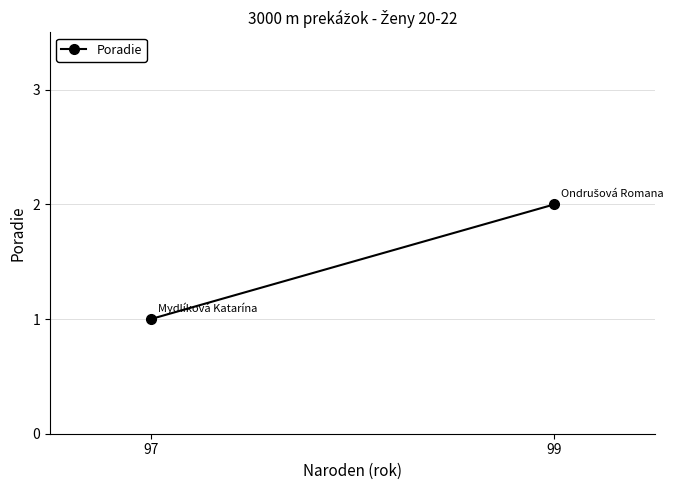

Approximately how many times larger is the value at 97 compared to 99?

0.5